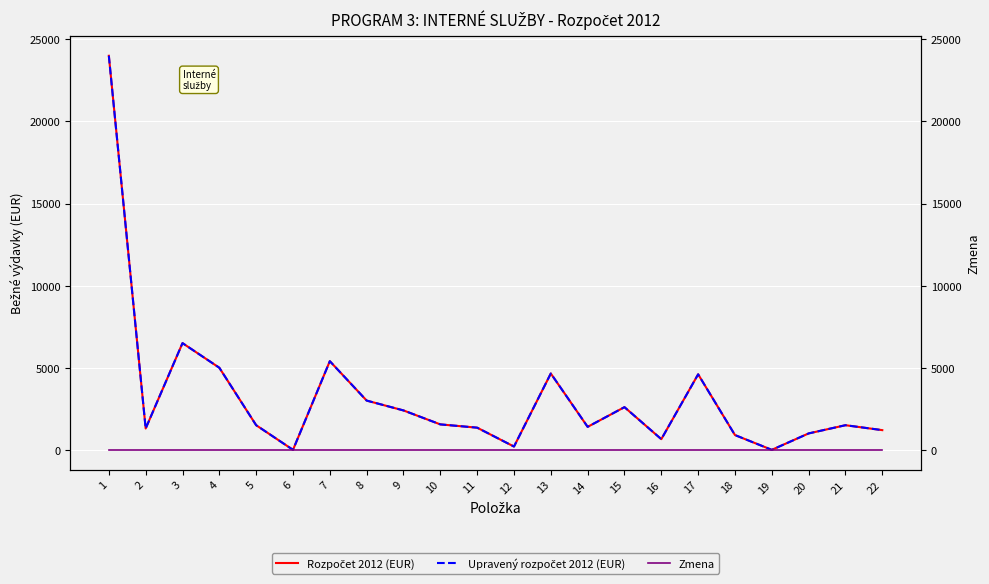

Reading left to right, transcribe all the data shown in this chart.

Rozpočet 2012 (EUR): 1=24000	2=1300	3=6500	4=5000	5=1500	6=0	7=5400	8=3000	9=2400	10=1550	11=1350	12=200	13=4650	14=1400	15=2600	16=650	17=4600	18=900	19=0	20=1000	21=1500	22=1200
Upravený rozpočet 2012 (EUR): 1=24000	2=1300	3=6500	4=5000	5=1500	6=0	7=5400	8=3000	9=2400	10=1550	11=1350	12=200	13=4650	14=1400	15=2600	16=650	17=4600	18=900	19=0	20=1000	21=1500	22=1200
Zmena: 1=0	2=0	3=0	4=0	5=0	6=0	7=0	8=0	9=0	10=0	11=0	12=0	13=0	14=0	15=0	16=0	17=0	18=0	19=0	20=0	21=0	22=0